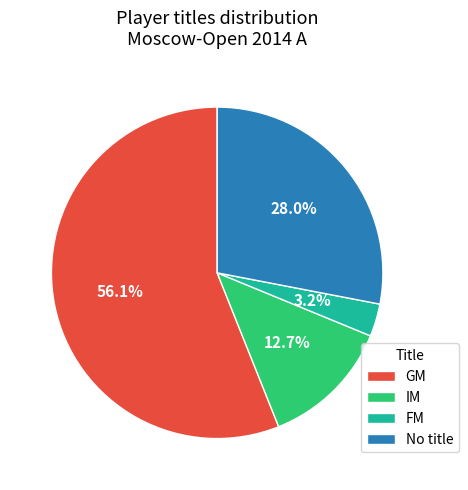

What portion of the pie excludes IM?

87.3%